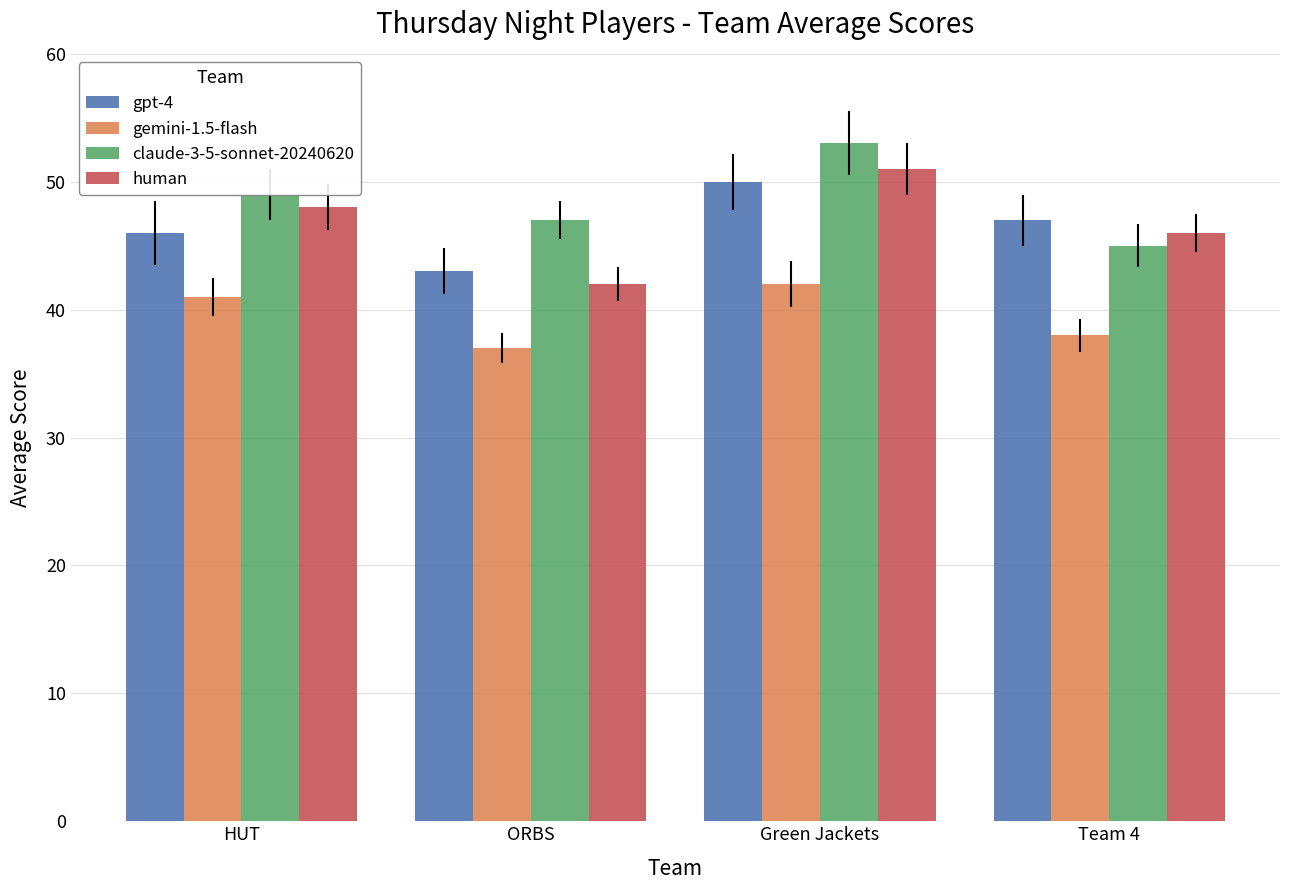

How many gpt-4 values are between 46 and 50?

3